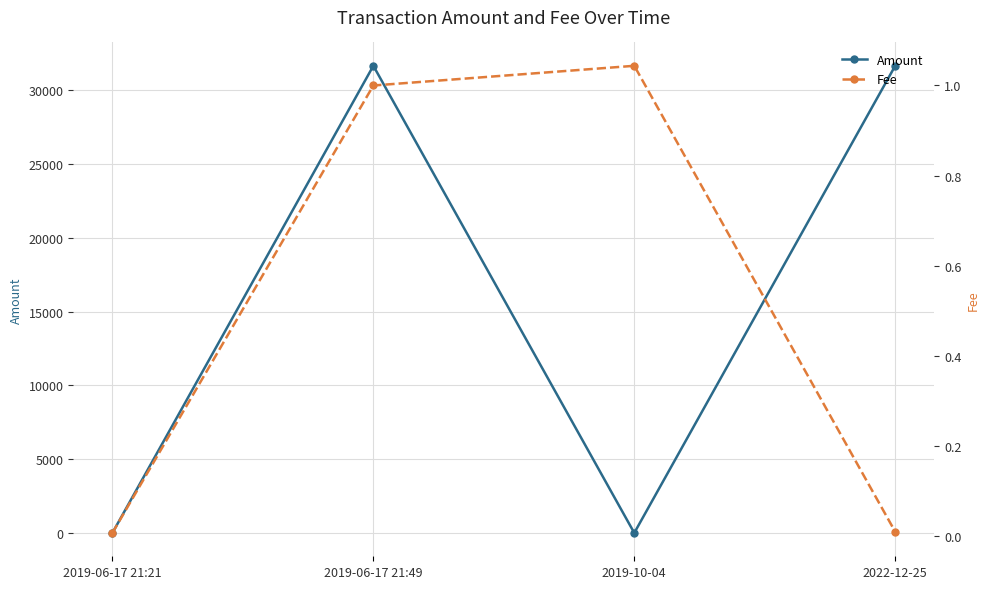

Rank the series by their average value, from highest to lowest.

Amount, Fee